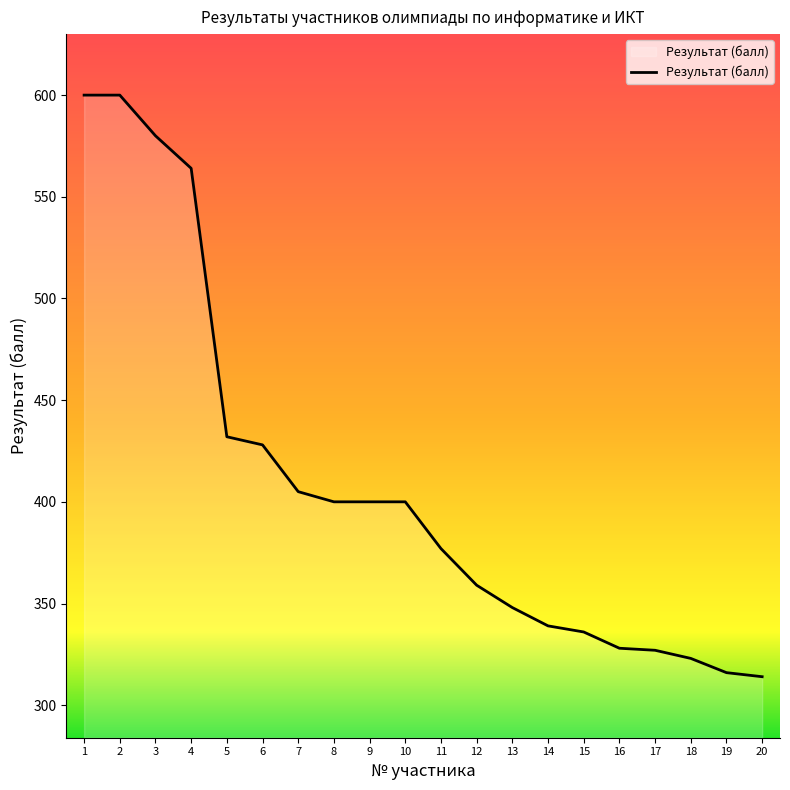

What is the change in value from 5 to 18?

-109